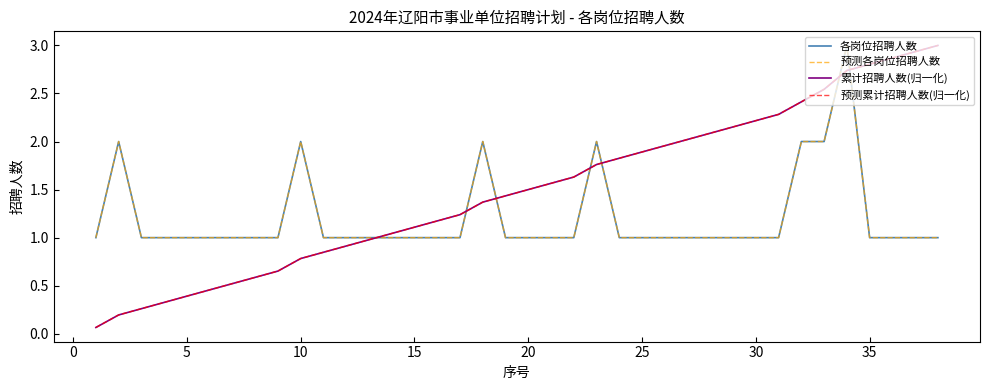

Is this an area chart (filled region under the line)?

No